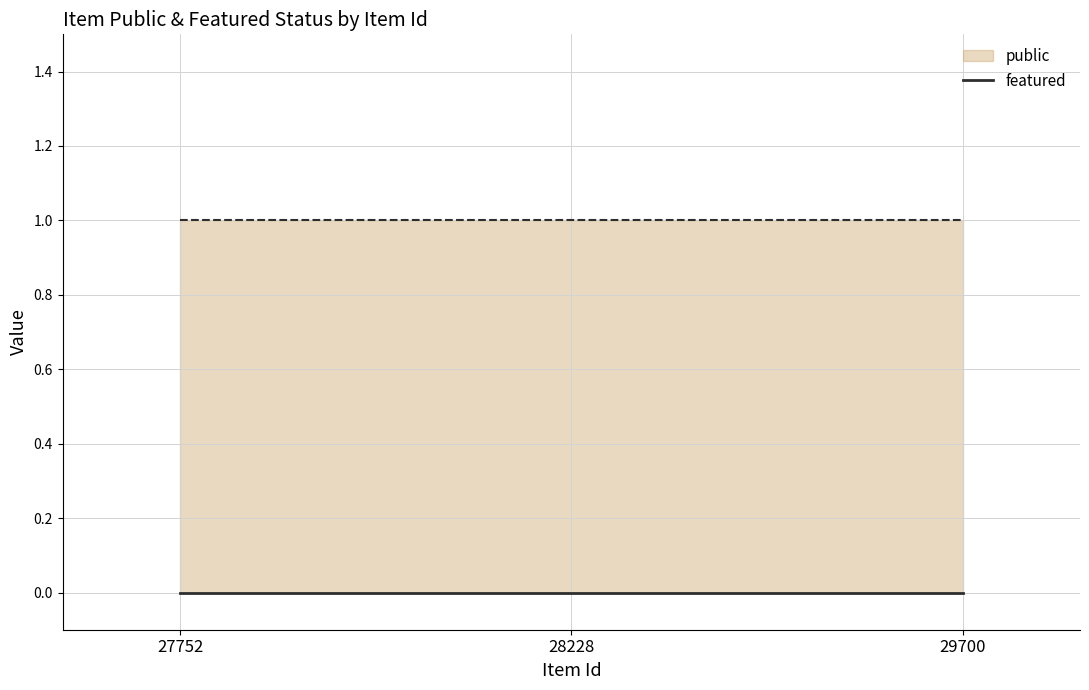

List the series in order of their peak value, highest first.

public, featured